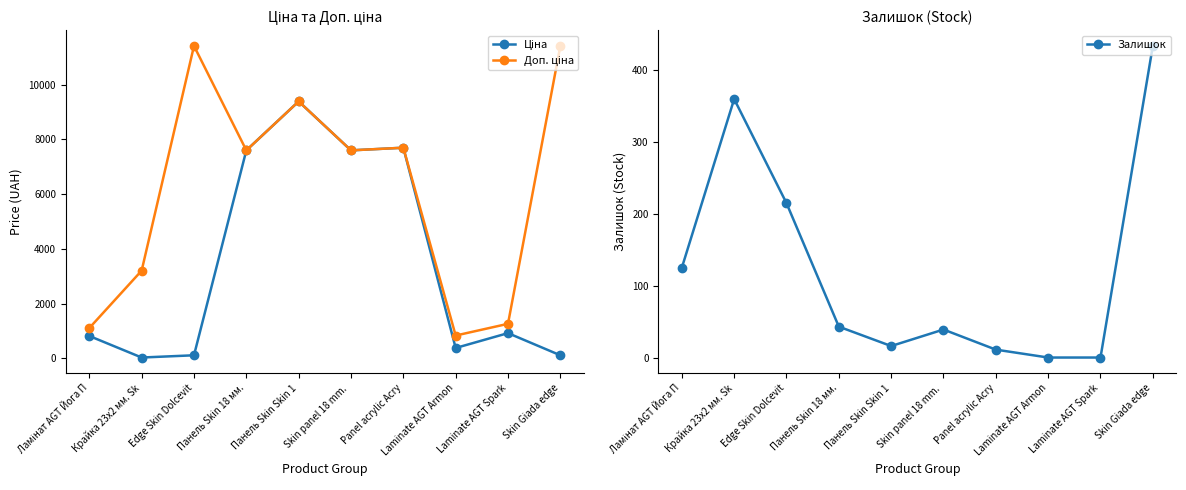

Reading left to right, transcribe all the data shown in this chart.

Ціна: 818.5	32.0	114.1	7596.5	9384.0	7596.5	7693.1	380.4	923.4	114.1
Доп. ціна: 1109.2	3205.0	11410.0	7596.5	9384.0	7596.5	7693.1	835.0	1263.2	11410.0
Залишок: 125.0	360.0	215.0	43.0	16.0	39.0	11.0	0.0	0.0	434.0